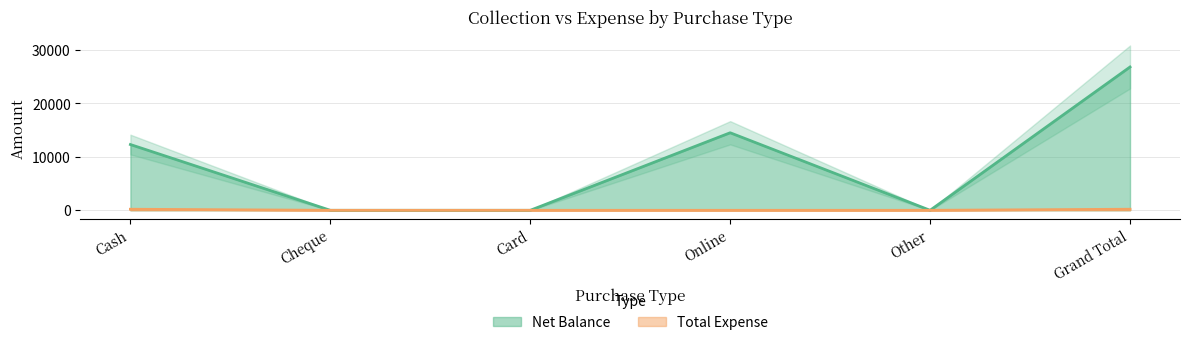

What position from the left is Cheque?

2